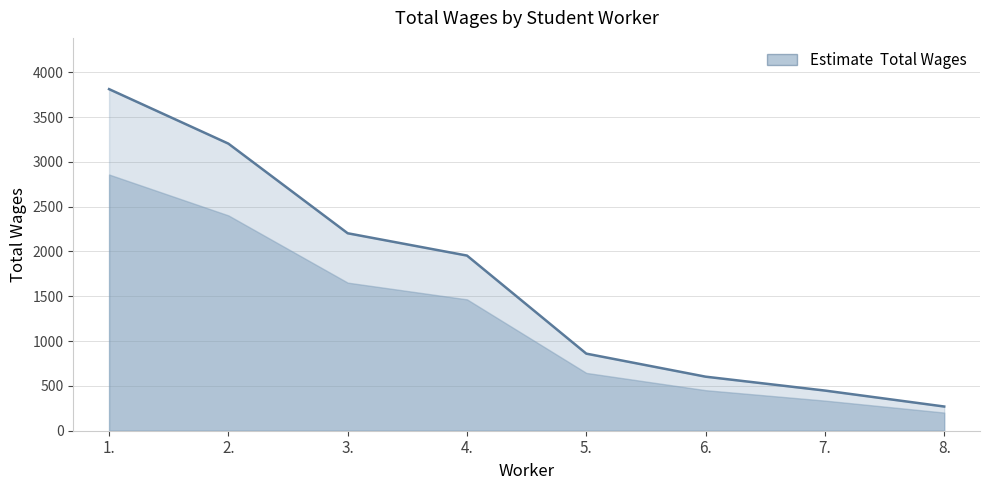

What is the difference between the maximum and minimum values?

3541